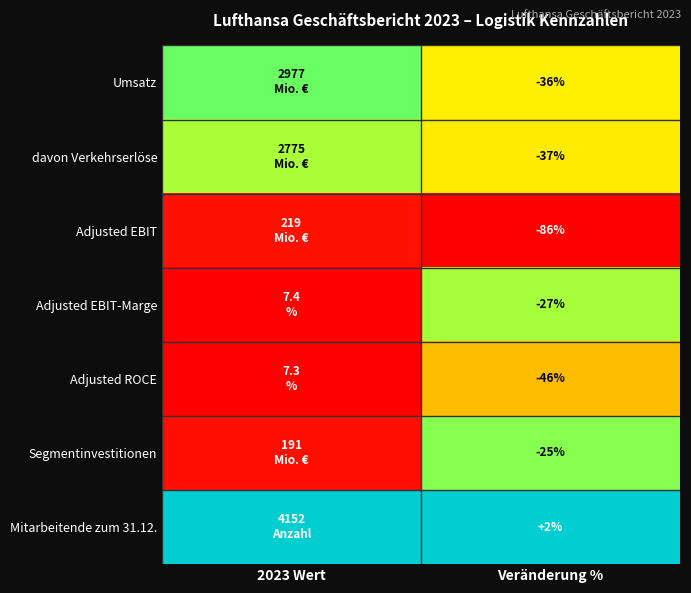

The Adjusted EBIT-Marge series shows 0.0 at 2023 Wert. True or false?

False